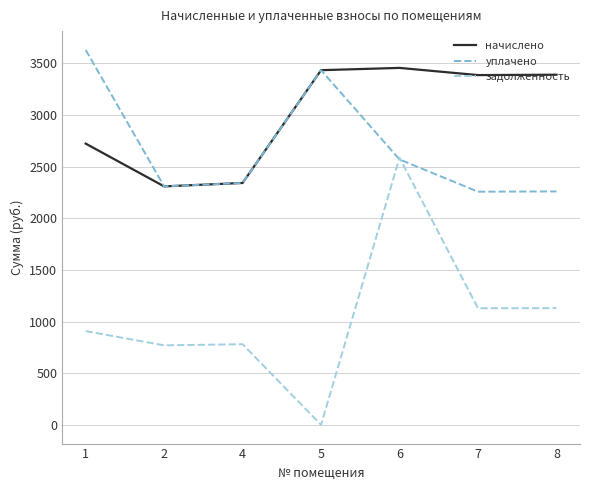

List the series in order of their peak value, highest first.

уплачено, начислено, задолженность